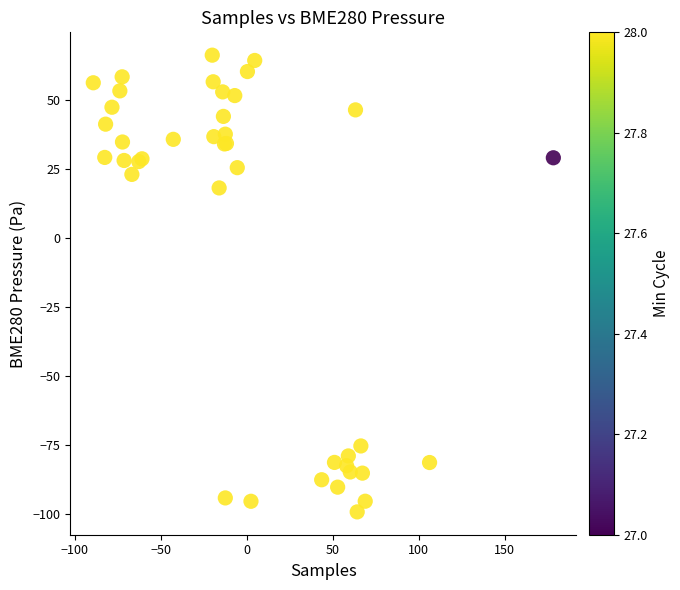

What Y value in the scatter plot is closest to -16?

18.2